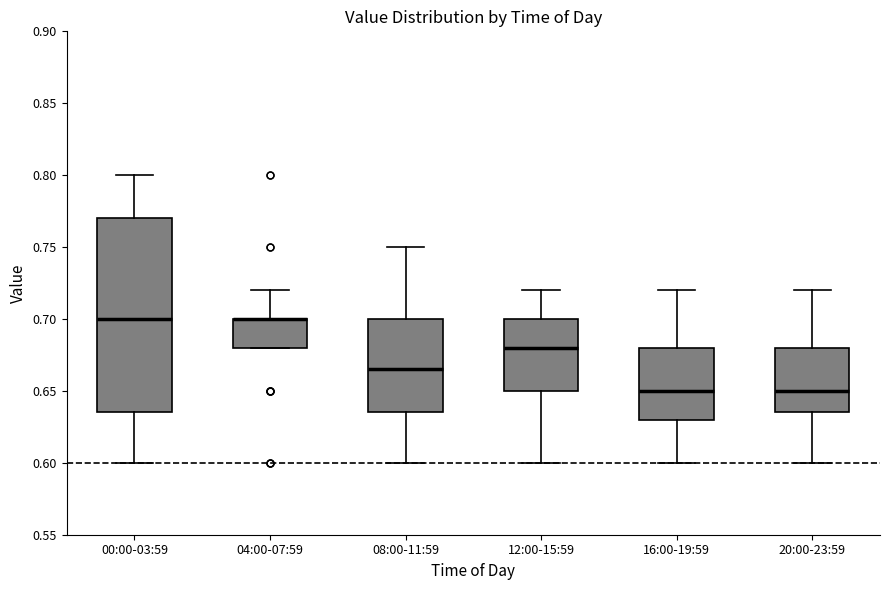

Reading left to right, read every box against the y-axis: the position of its median line, the range the box covers, and the ends of its whiskers. The values are not printed on the chart, so give them approximately, as read against the axis.

00:00-03:59: median 0.700, box 0.635 to 0.770, whiskers 0.600 to 0.800
04:00-07:59: median 0.700 (drawn on the box's upper edge), box 0.680 to 0.700, whiskers 0.680 to 0.720
08:00-11:59: median 0.665, box 0.635 to 0.700, whiskers 0.600 to 0.750
12:00-15:59: median 0.680, box 0.650 to 0.700, whiskers 0.600 to 0.720
16:00-19:59: median 0.650, box 0.630 to 0.680, whiskers 0.600 to 0.720
20:00-23:59: median 0.650, box 0.635 to 0.680, whiskers 0.600 to 0.720